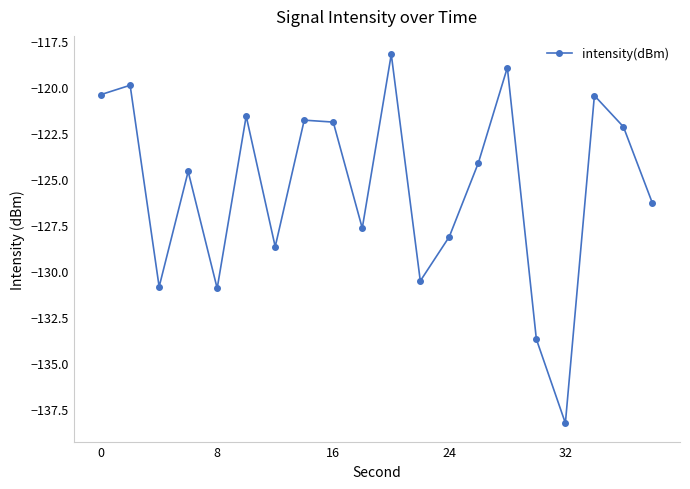

What is the maximum value shown in the chart?

-118.2